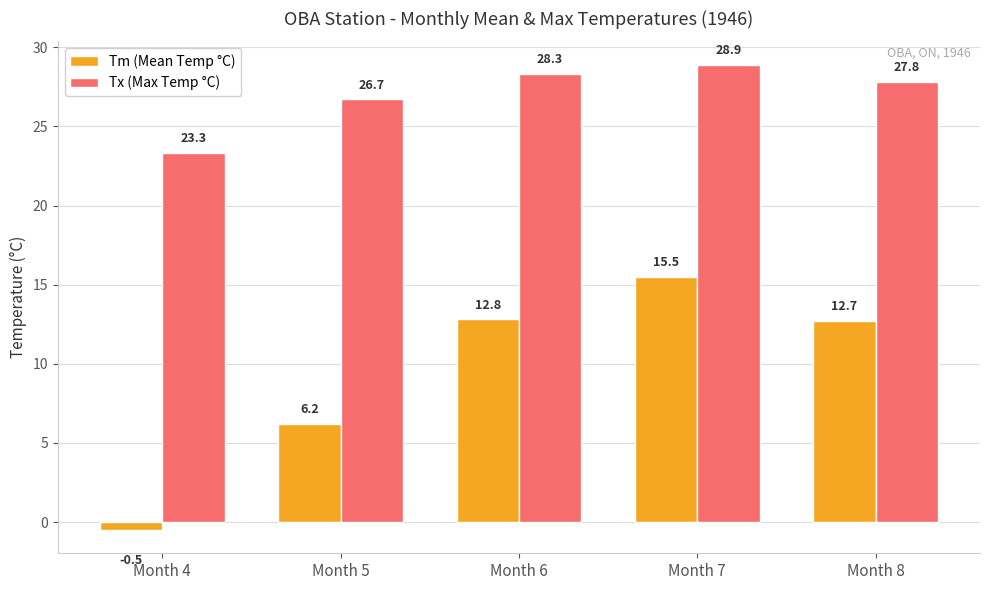

What is the maximum value shown in the chart?

28.9